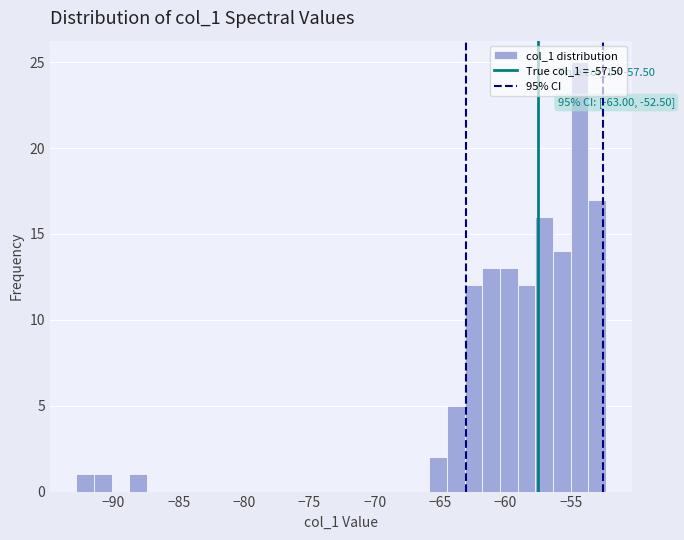

Read against the x-axis, roughly where is the centre of the tallest bar?

-54.5